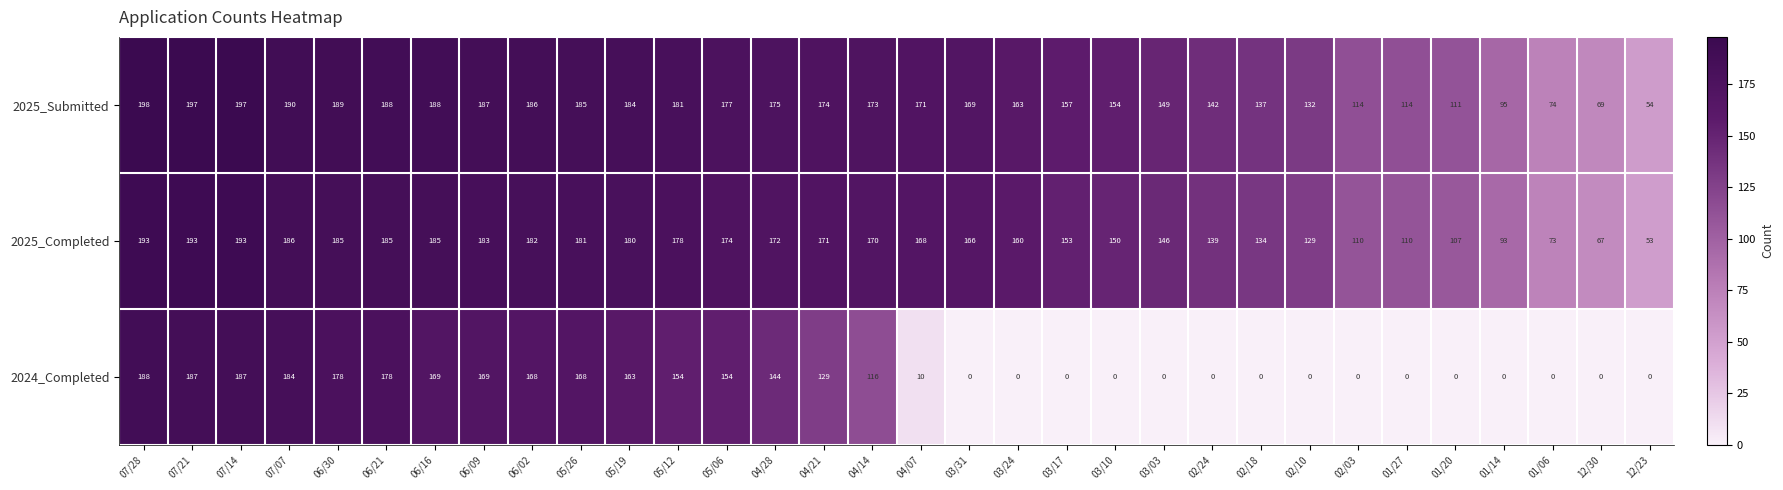

What is the maximum value shown in the chart?

198